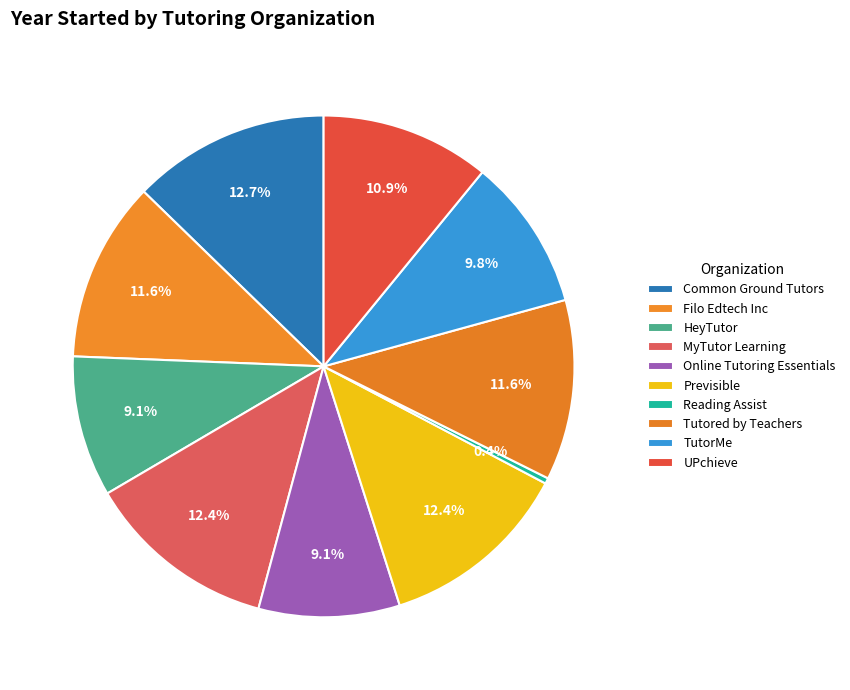

Is it true that Previsible is 22% of the pie?

False